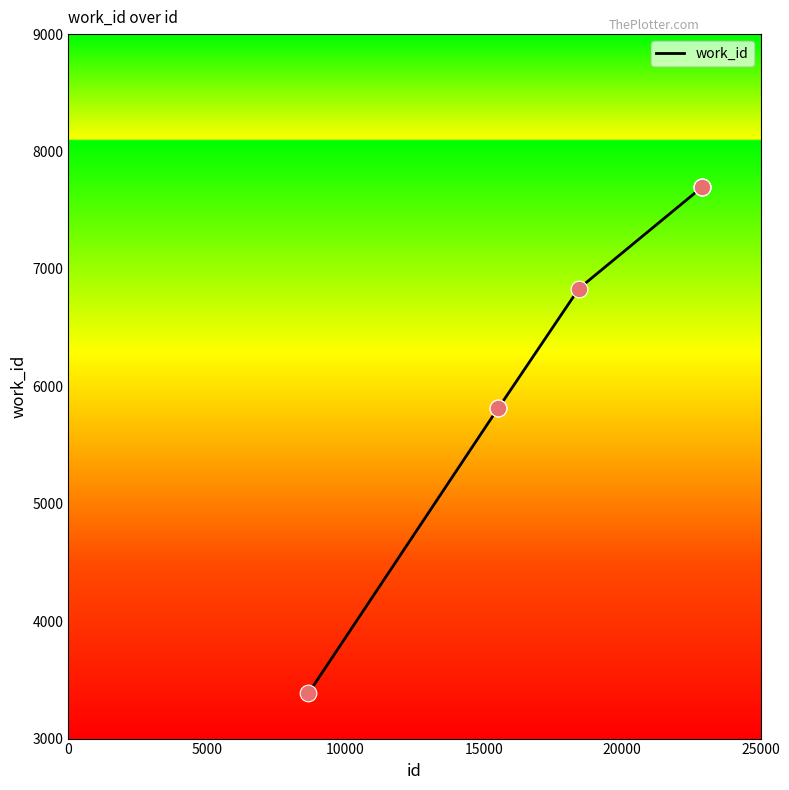

What is the difference between the maximum and minimum values?

4309